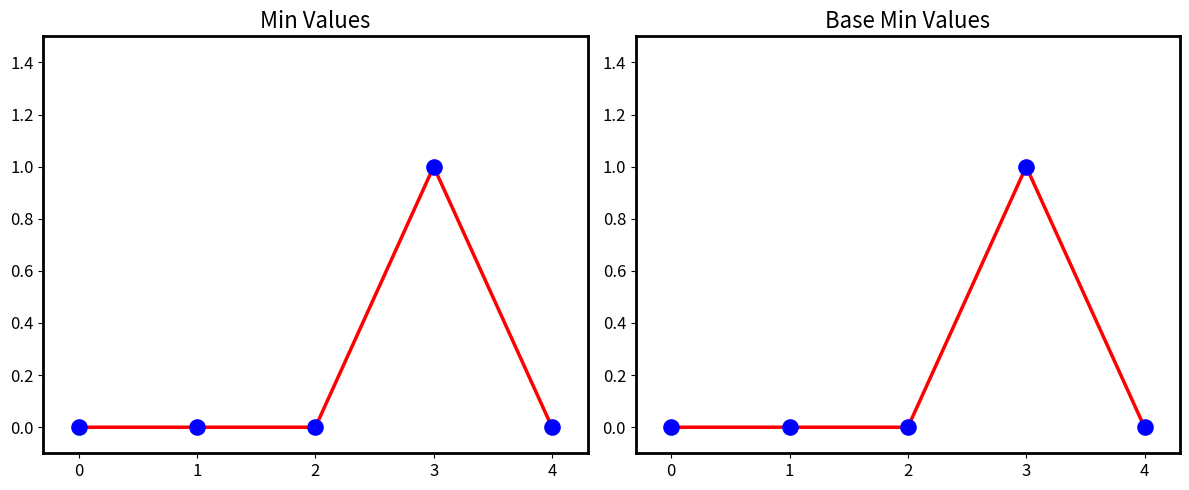

Which series contains the highest Y value?

Min